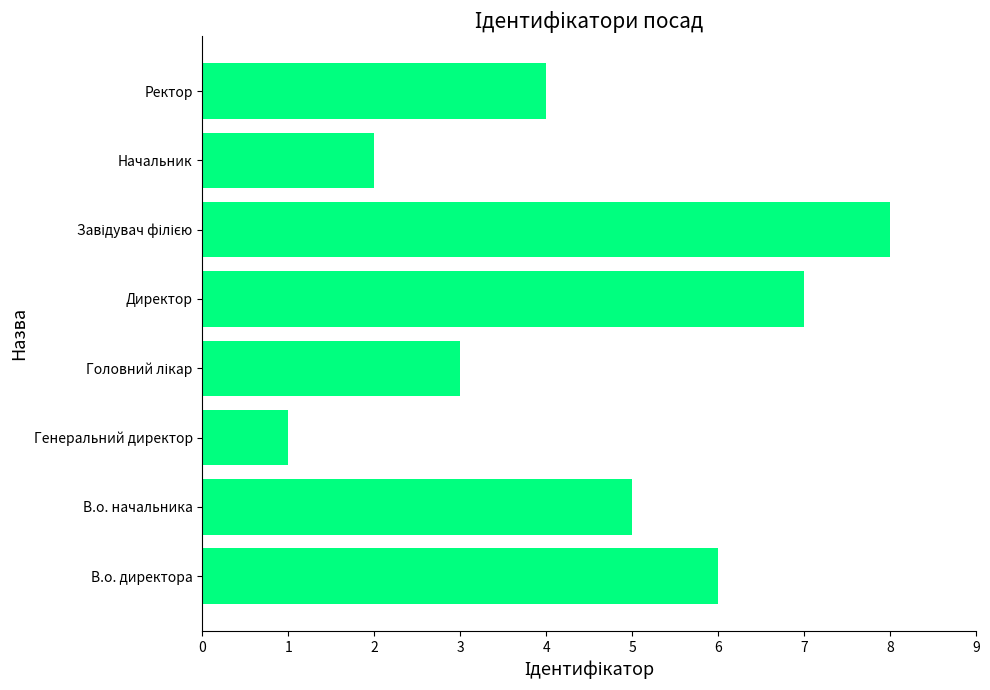

What is the maximum value shown in the chart?

8